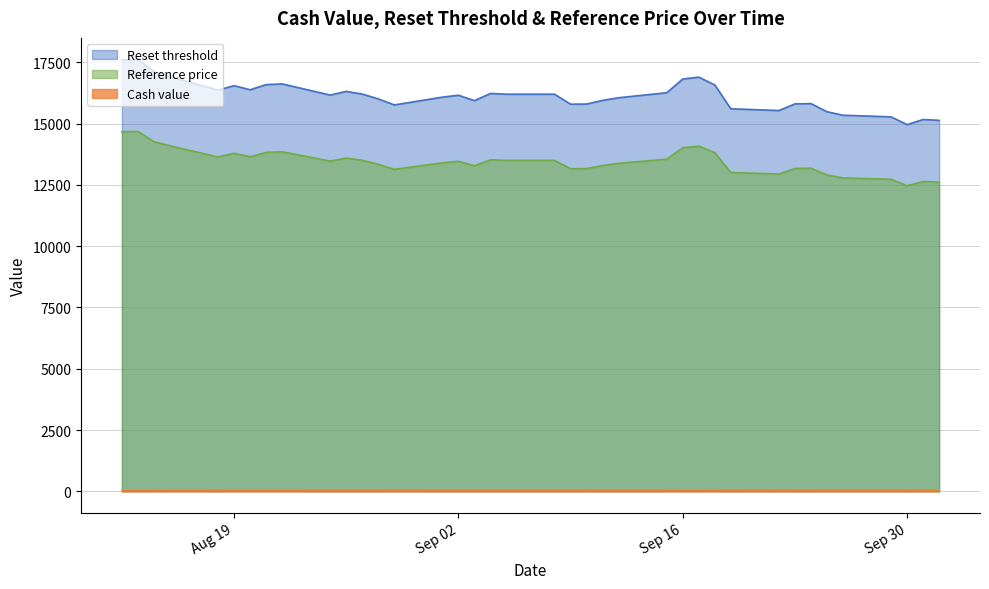

In Cash value, how many points are higher than both neighbors (excluding endpoints)?

9